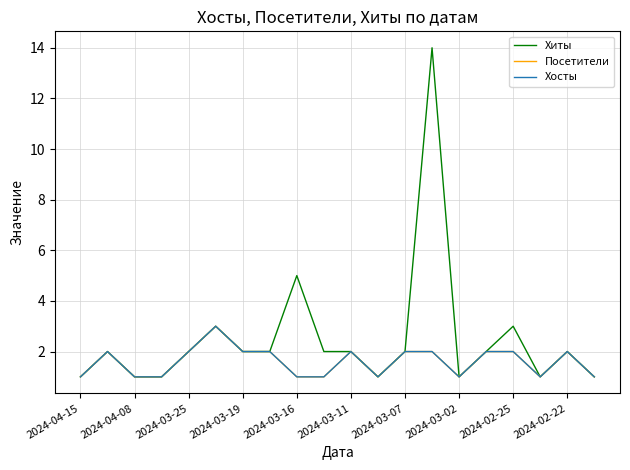

Does the chart display data point markers on the line(s)?

No